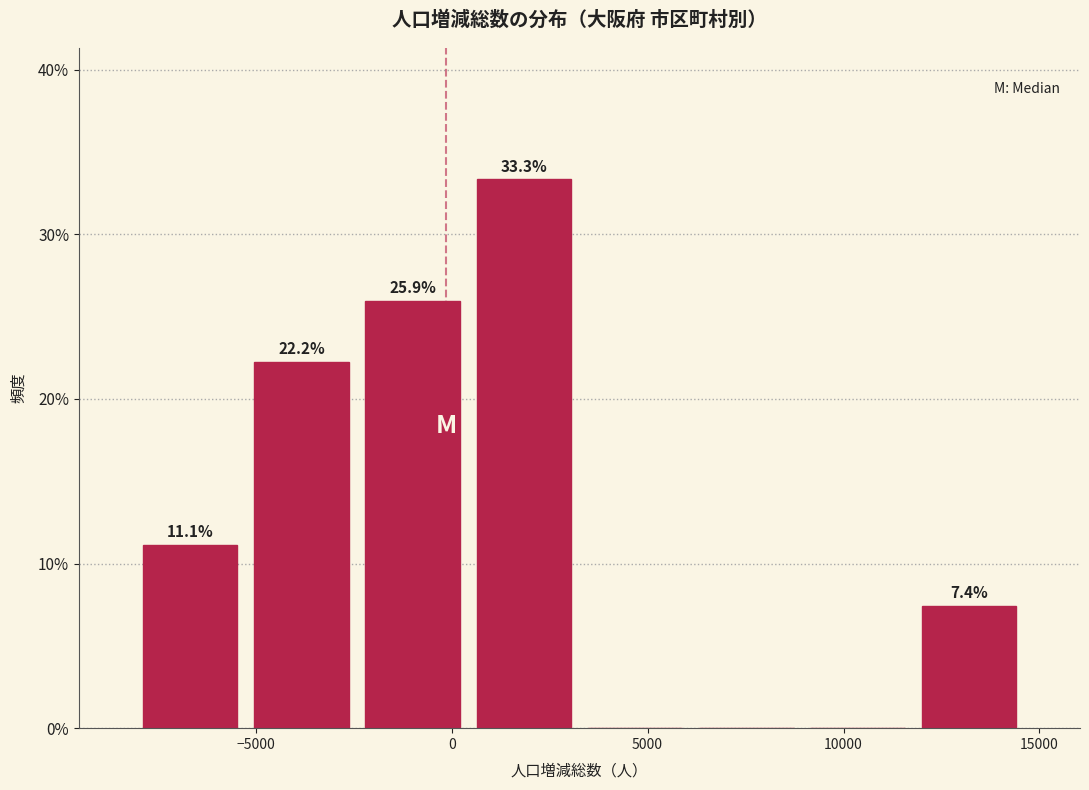

Which range on the x-axis has the tallest bar?

500 to 3500